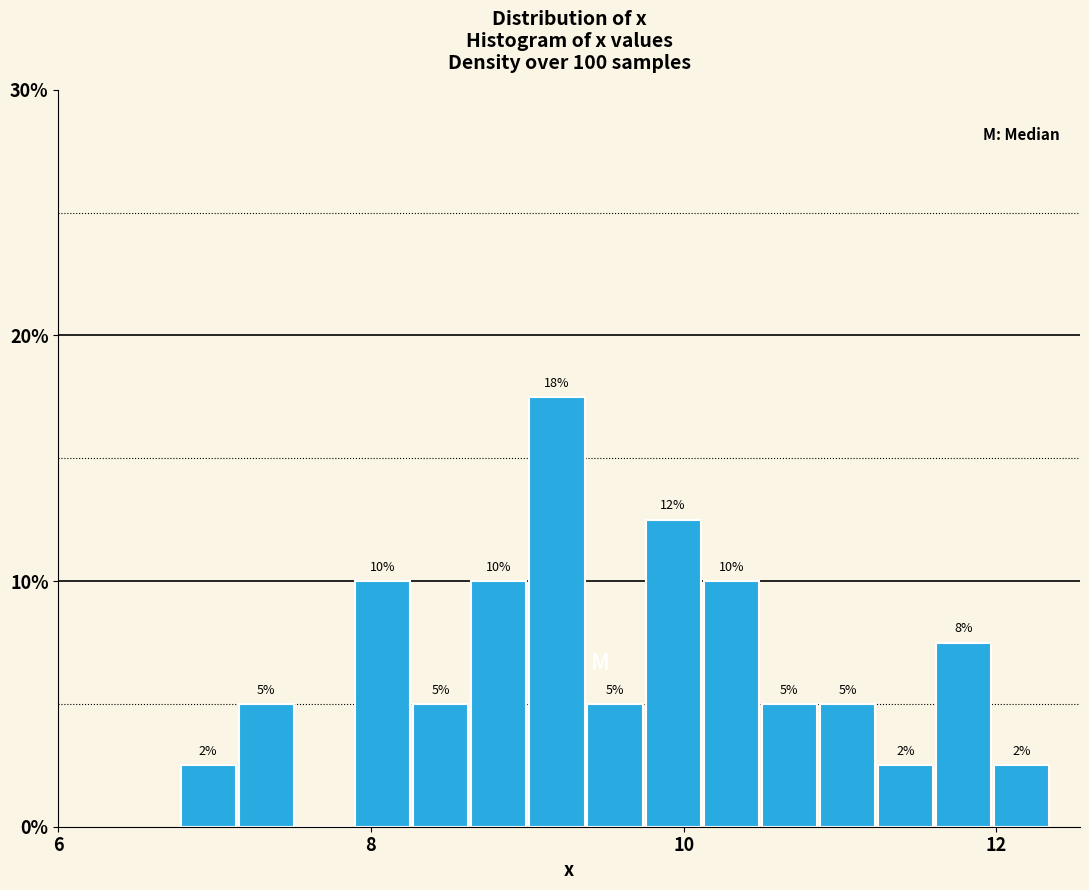

Around what value on the x-axis is the tallest bar? Give the approximate position of its centre, as read against the axis.

9.2